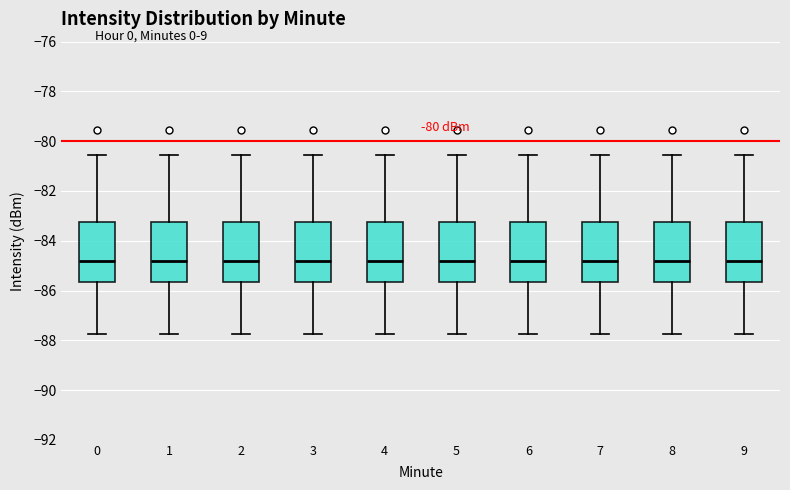

Reading left to right, transcribe this box plot: for each box, give where its median line is, the range the box spans, and where its two whiskers end, as read against the y-axis. The values are not printed on the chart, so give them approximately, as read against the axis.

0: median -84.8, box -85.6 to -83.2, whiskers -87.8 to -80.6
1: median -84.8, box -85.6 to -83.2, whiskers -87.8 to -80.6
2: median -84.8, box -85.6 to -83.2, whiskers -87.8 to -80.6
3: median -84.8, box -85.6 to -83.2, whiskers -87.8 to -80.6
4: median -84.8, box -85.6 to -83.2, whiskers -87.8 to -80.6
5: median -84.8, box -85.6 to -83.2, whiskers -87.8 to -80.6
6: median -84.8, box -85.6 to -83.2, whiskers -87.8 to -80.6
7: median -84.8, box -85.6 to -83.2, whiskers -87.8 to -80.6
8: median -84.8, box -85.6 to -83.2, whiskers -87.8 to -80.6
9: median -84.8, box -85.6 to -83.2, whiskers -87.8 to -80.6